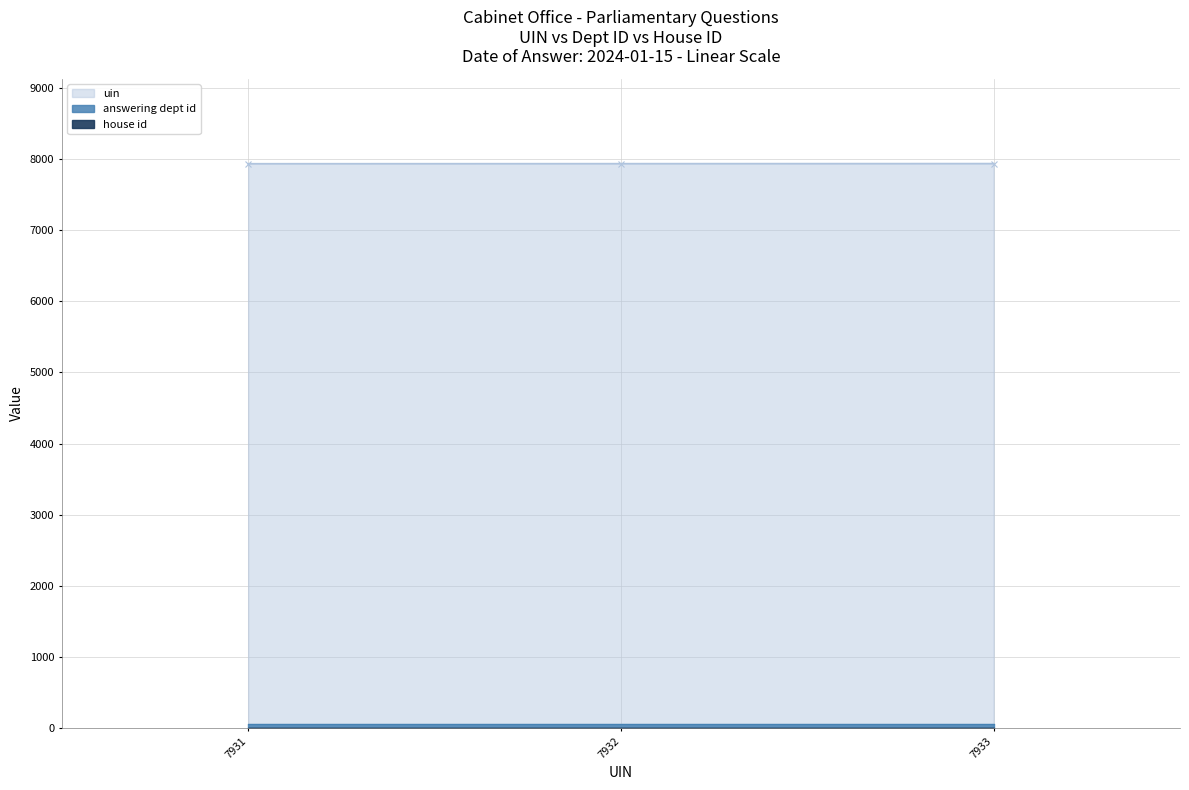

The house id series shows 0 at 2024-01-05. True or false?

False